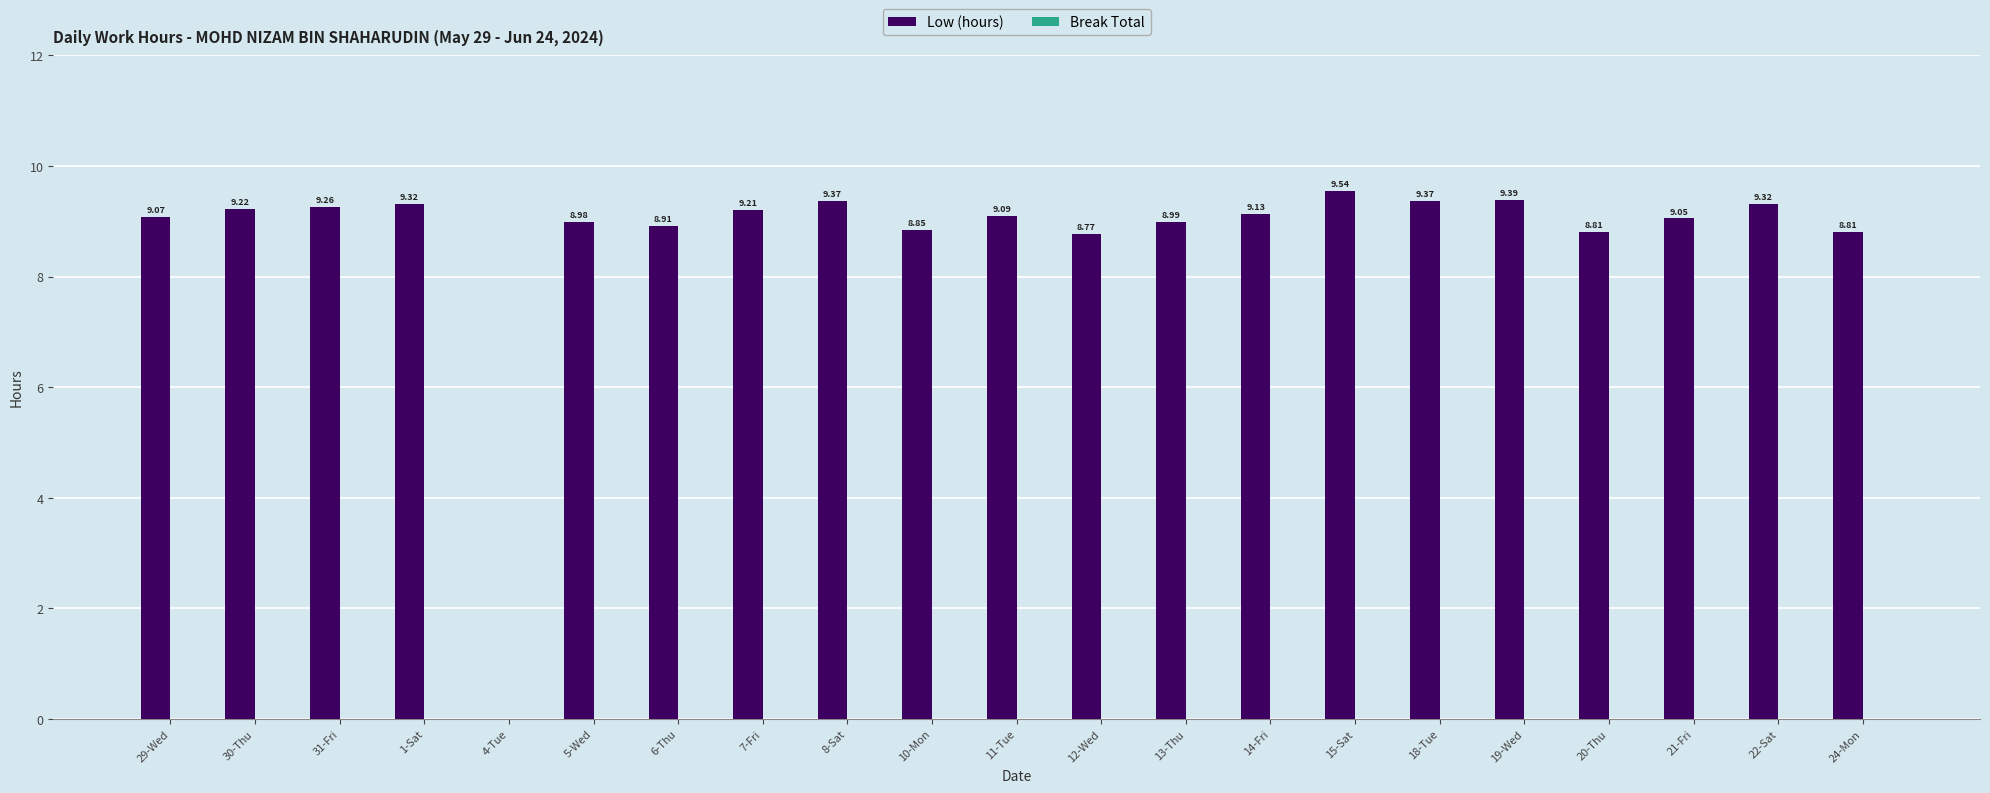

Which has a higher value, 31-Fri or 8-Sat?

8-Sat